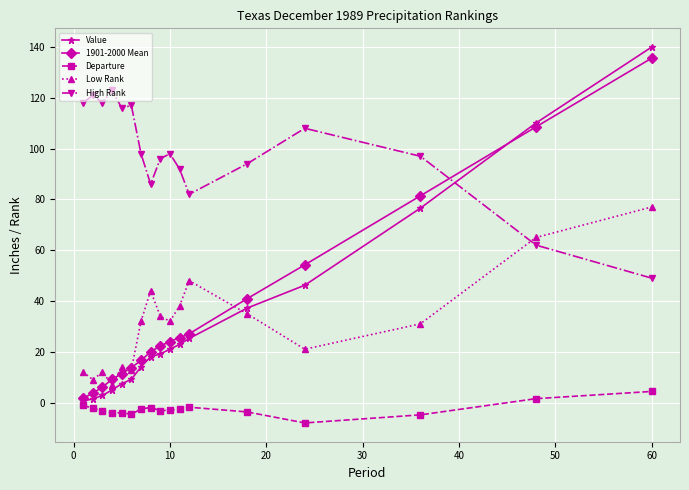

Which series has the largest total across all categories?

High Rank